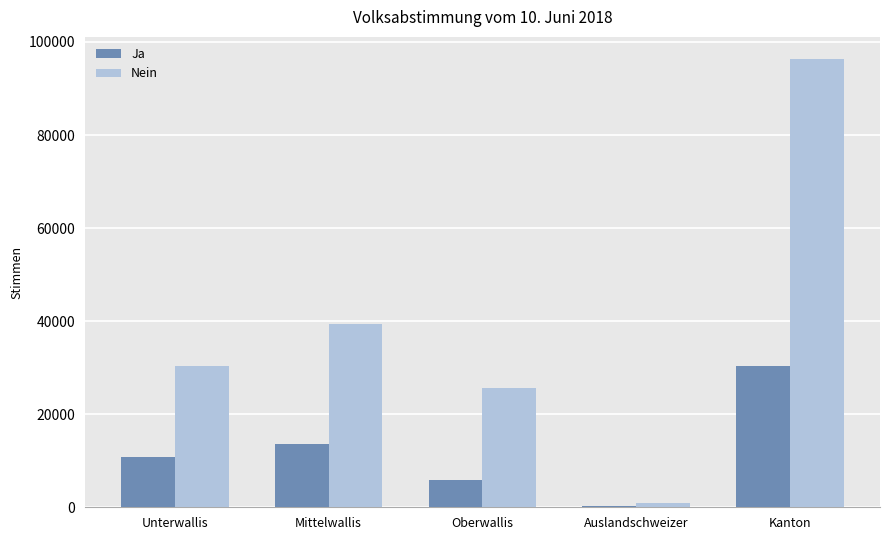

Reading left to right, list all the values displayed in this chart.

Ja: 10730	13523	5867	299	30419
Nein: 30366	39327	25568	1014	96275